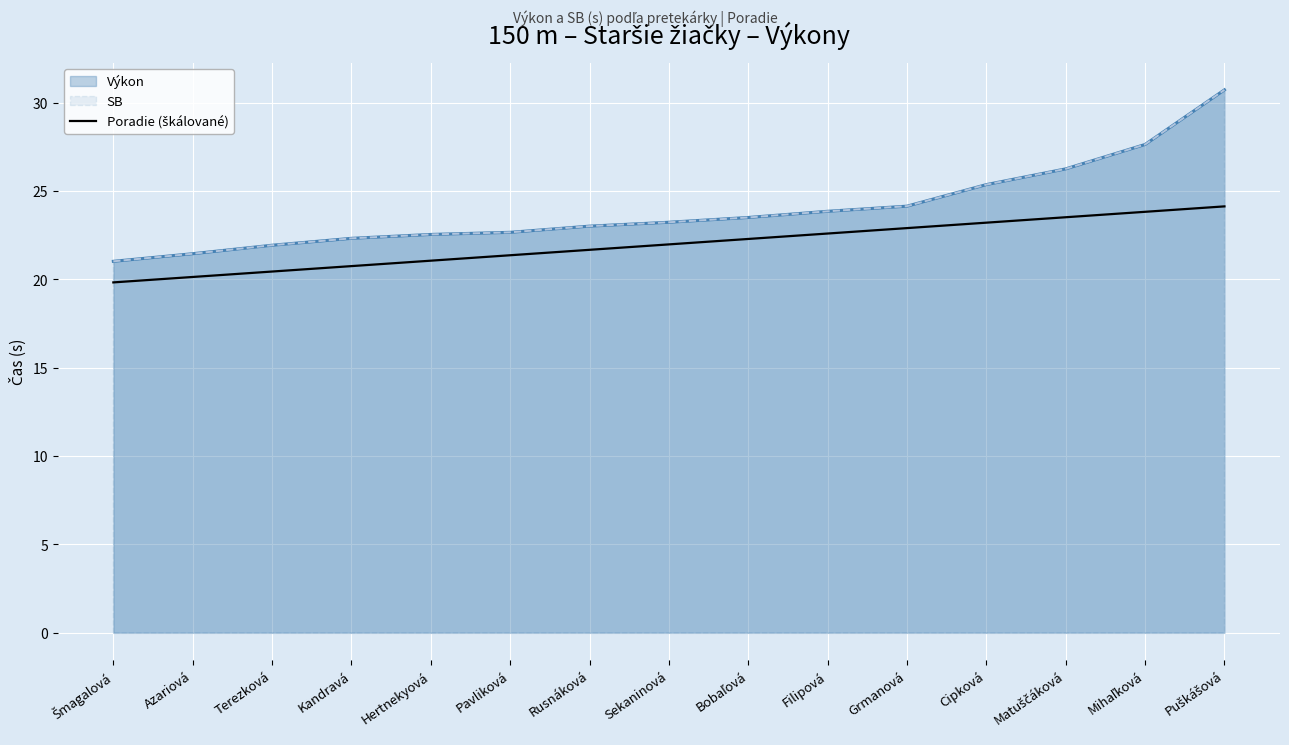

What position from the left is Filipová?

10